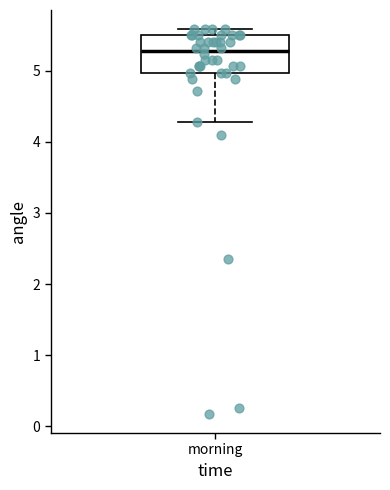

Read this box plot against the y-axis: the position of the median line, the range covered by the box, and the ends of both whiskers. The values are not printed on the chart, so give them approximately, as read against the axis.

median 5.3, box 5.0 to 5.5, whiskers 4.3 to 5.6